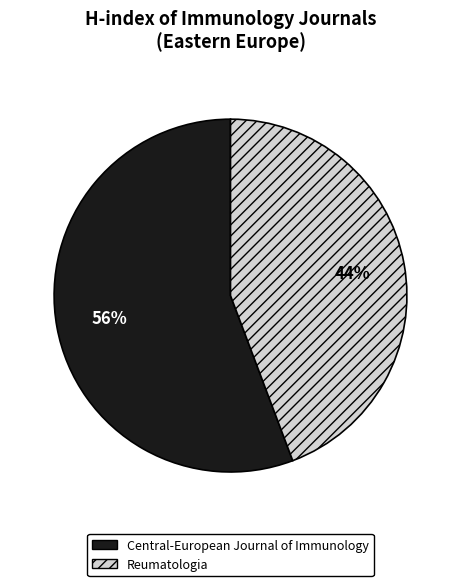

Which has a higher value, Reumatologia or Central-European Journal of Immunology?

Central-European Journal of Immunology